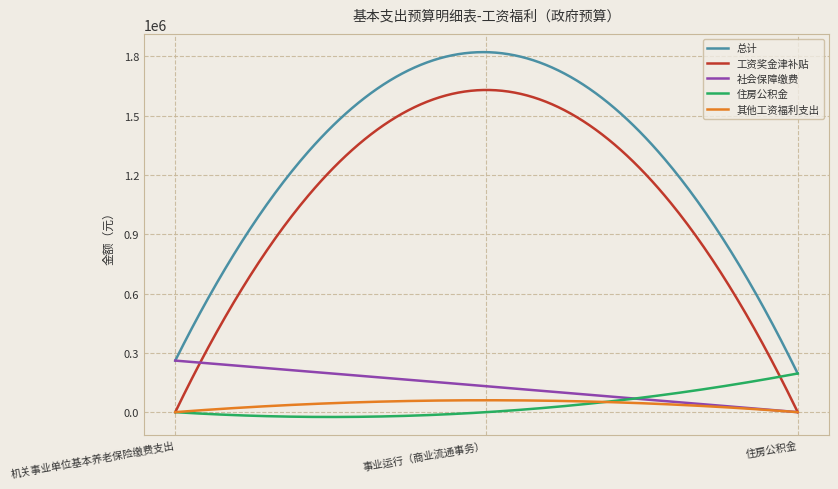

True or false: 总计 and 其他工资福利支出 cross at least once.

False